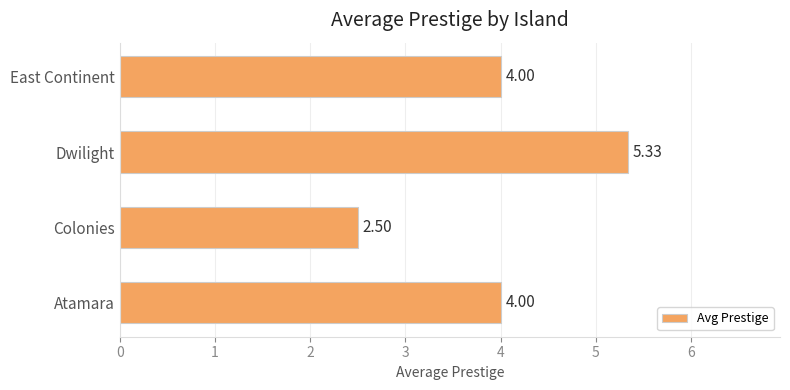

Which label corresponds to the smallest value in the chart?

Colonies